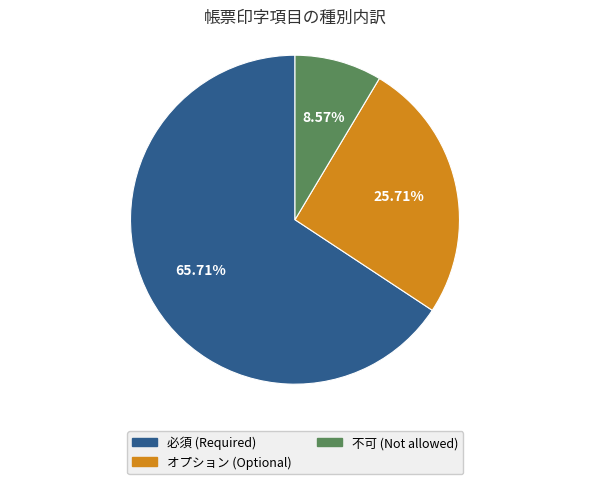

The 必須 slice represents 66% of the pie. True or false?

True